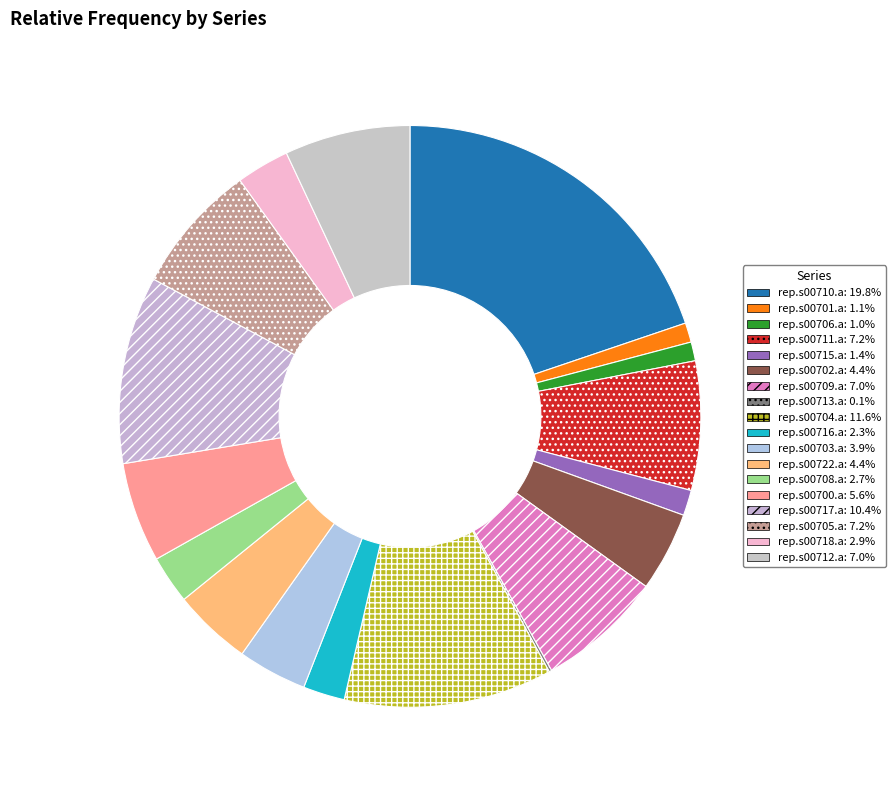

True or false: rep.s00706.a accounts for 1% of the total.

True